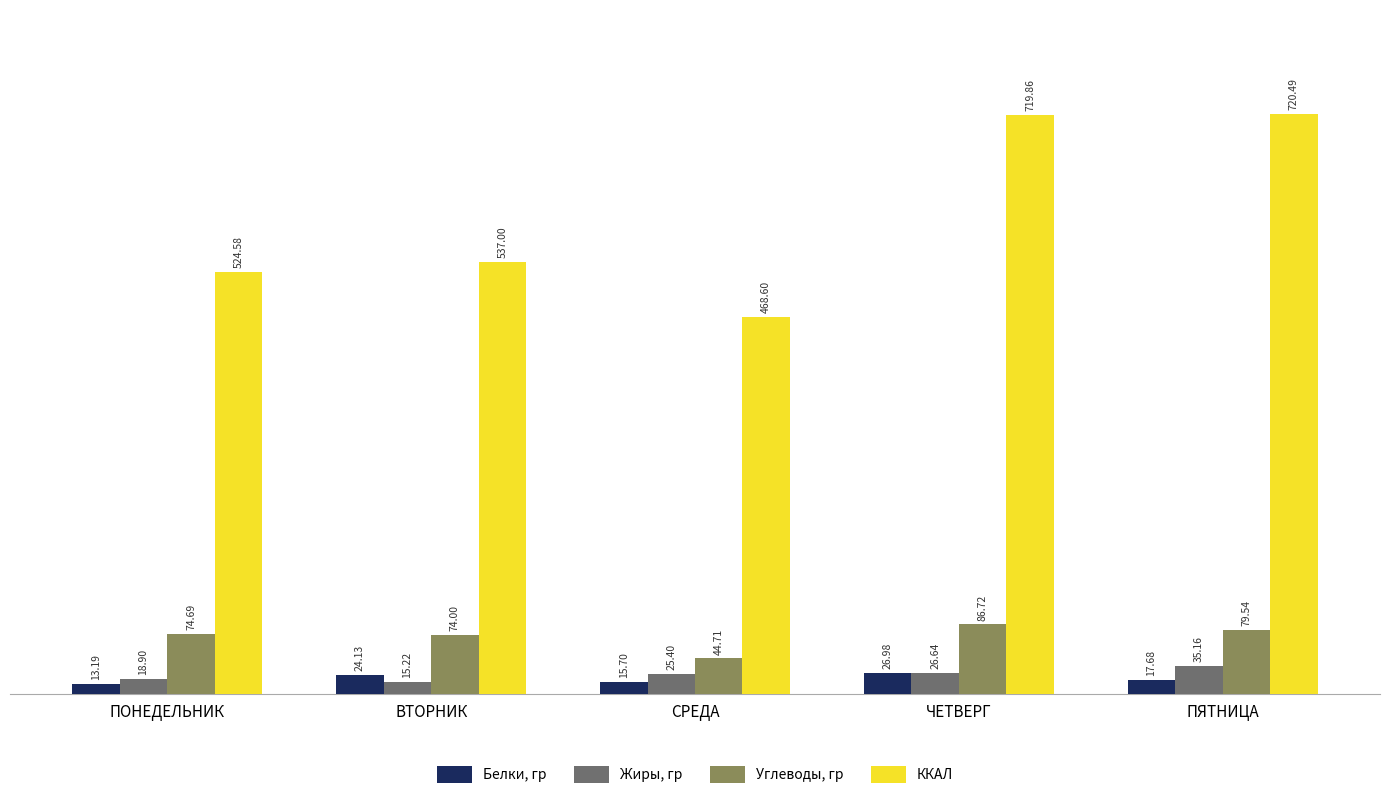

What position from the left is ПОНЕДЕЛЬНИК?

1